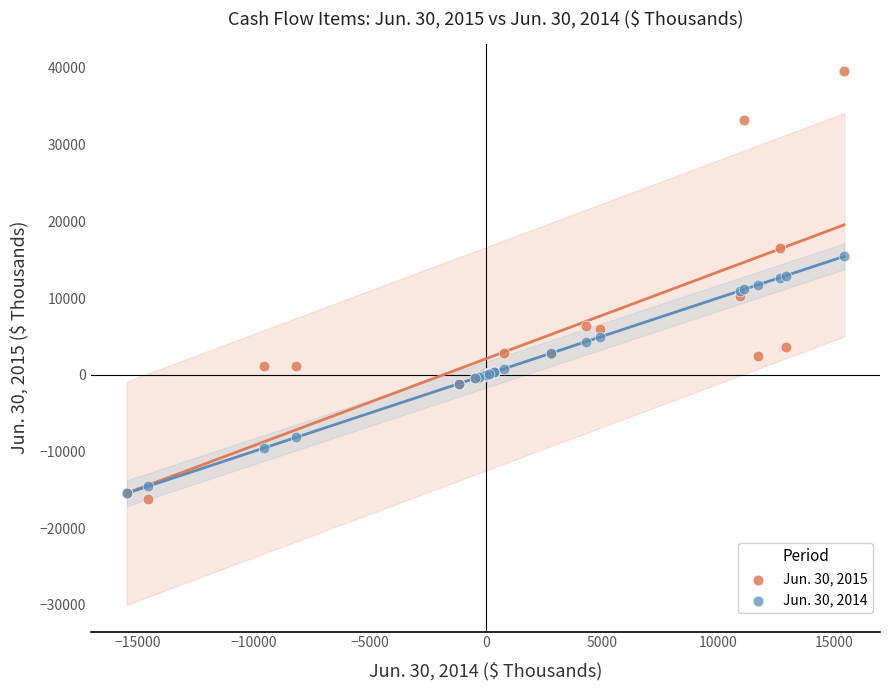

What are all the series names shown in the legend?

Jun. 30, 2015, Jun. 30, 2014